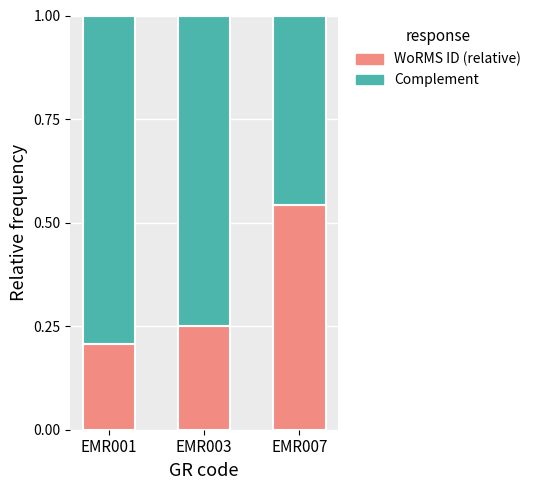

True or false: WoRMS ID (relative) has a value of 0.4 at EMR007.

False